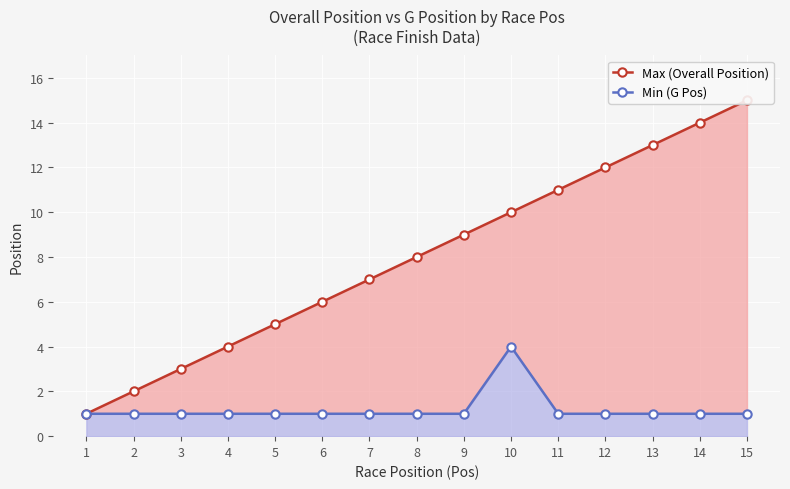

What is the sum of all Min (G Pos) values?

18